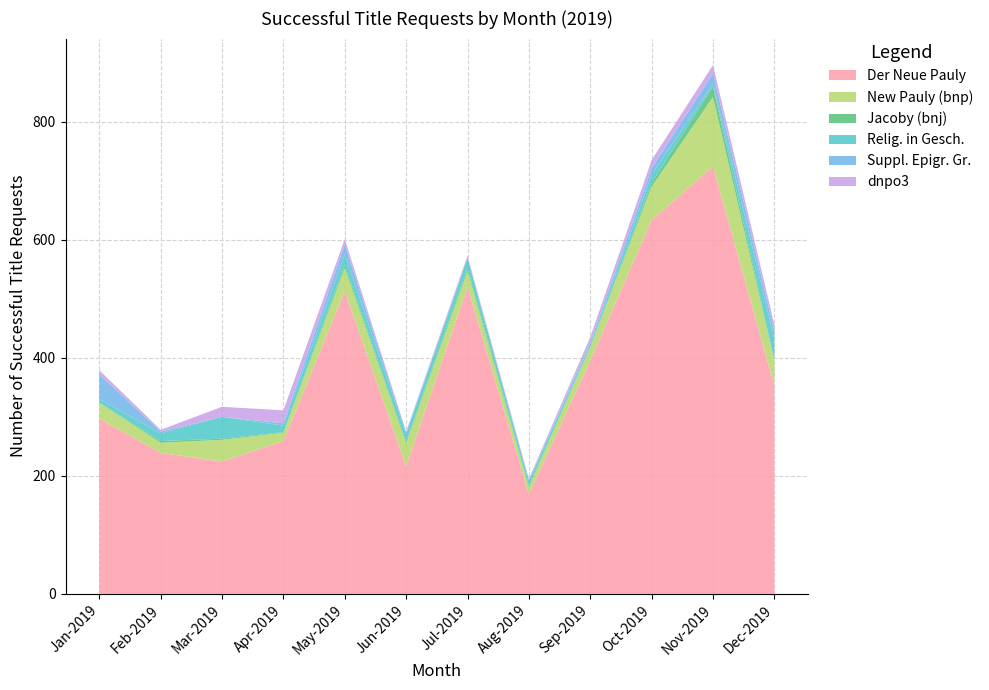

Reading left to right, what are all the values shown in this chart?

Der Neue Pauly: 297	239	224	259	513	216	520	169	395	633	724	353
New Pauly (bnp): 27	17	37	14	39	39	27	12	23	57	118	42
Jacoby (bnj): 0	3	2	1	5	3	5	3	0	6	18	1
Relig. in Gesch.: 6	13	37	11	18	12	17	7	4	14	4	36
Suppl. Epigr. Gr.: 42	3	0	4	17	4	0	2	4	11	18	13
dnpo3: 7	3	17	22	9	1	4	2	9	14	14	11